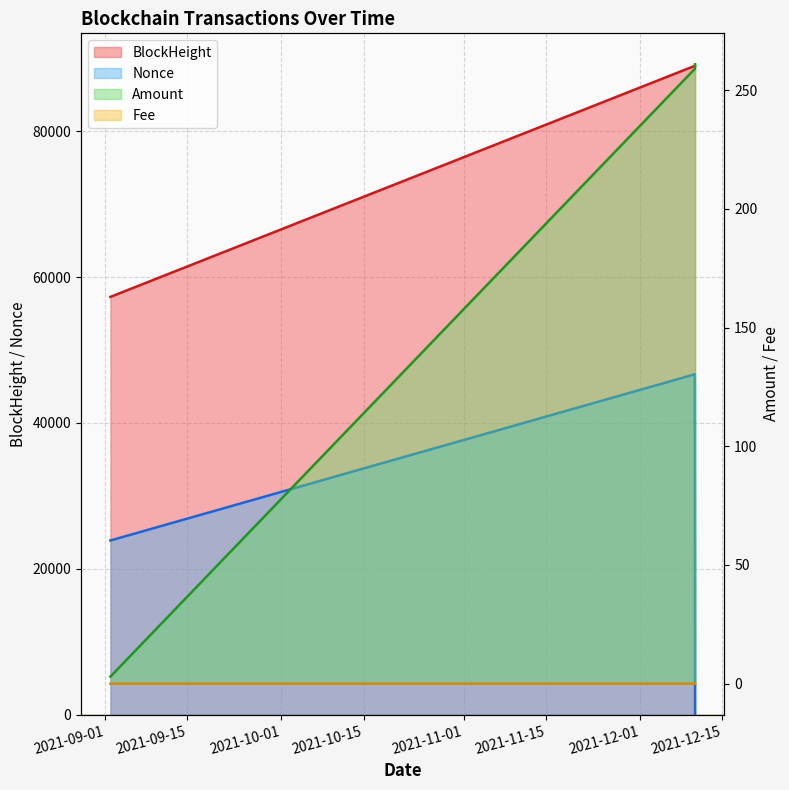

What is the value of the BlockHeight point at the 2nd from the left?

88949.0